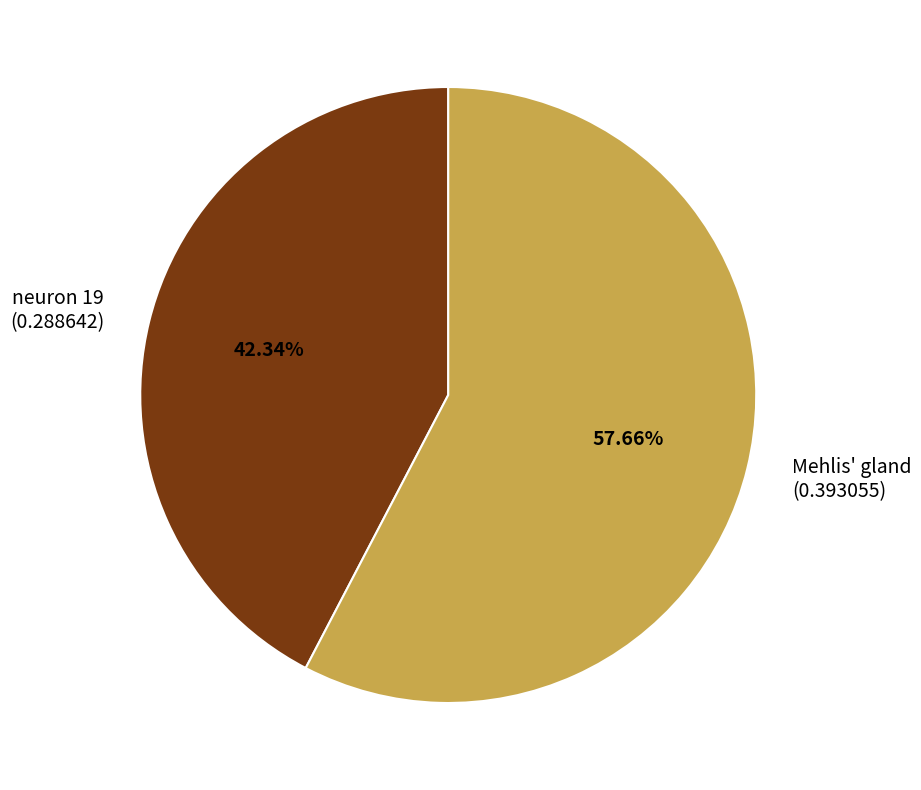

What percentage is the neuron 19 slice, to the nearest percent?

42%